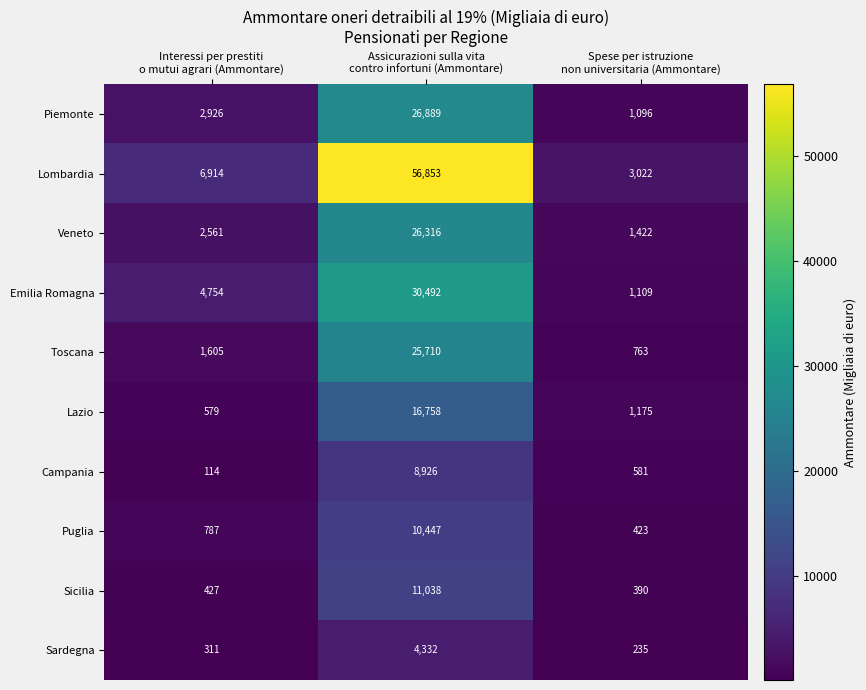

At how many categories does at least one series exceed 21386?

1